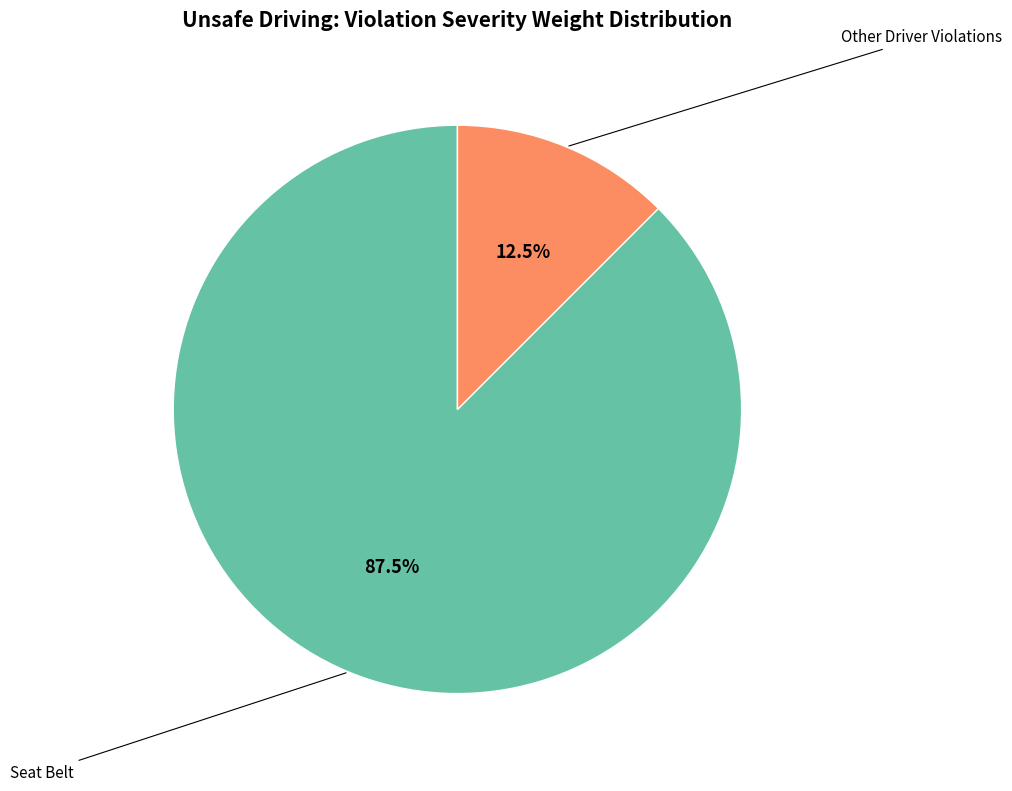

How many segments does this pie chart have?

2